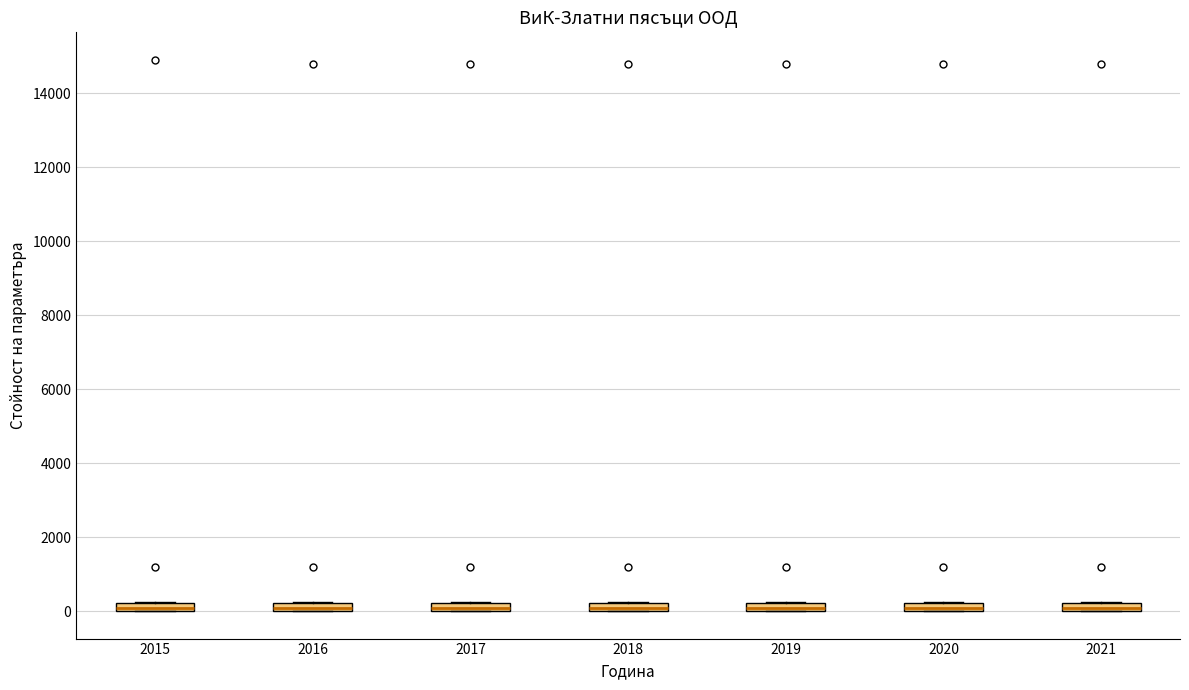

Where is the upper edge of the box at x = 2018 on the y-axis? The values are not printed on the chart, so give them approximately, as read against the axis.

200